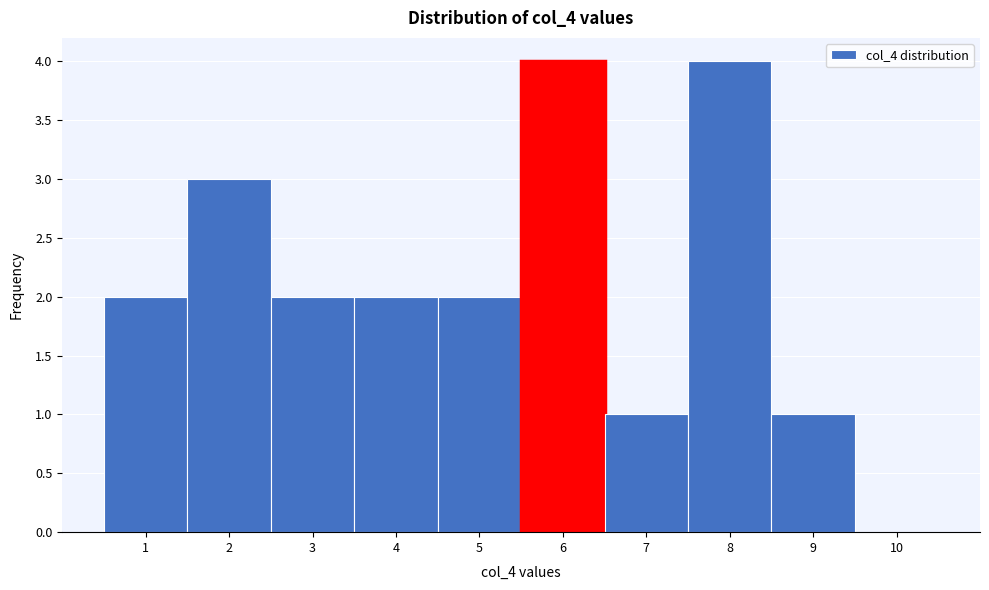

Reading left to right, list all the values displayed in this chart.

1=2	2=3	3=2	4=2	5=2	6=4	7=1	8=4	9=1	10=0